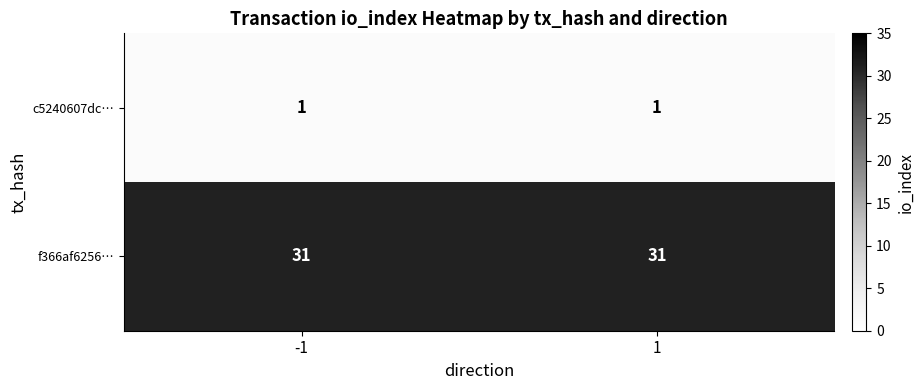

The value of f366af6256… at -1 is 31. True or false?

True